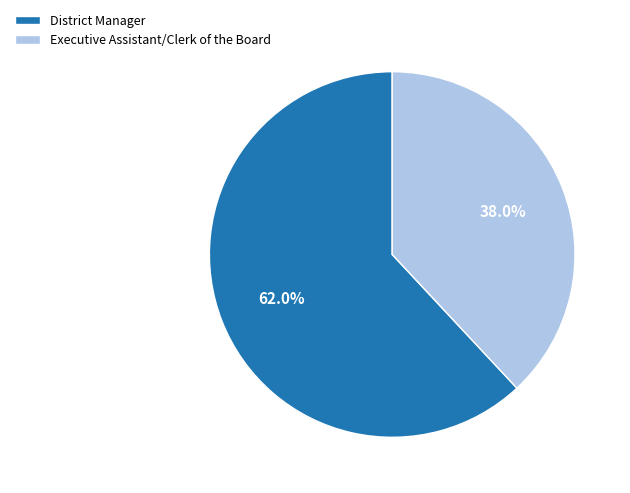

Is there a majority slice in this chart?

Yes